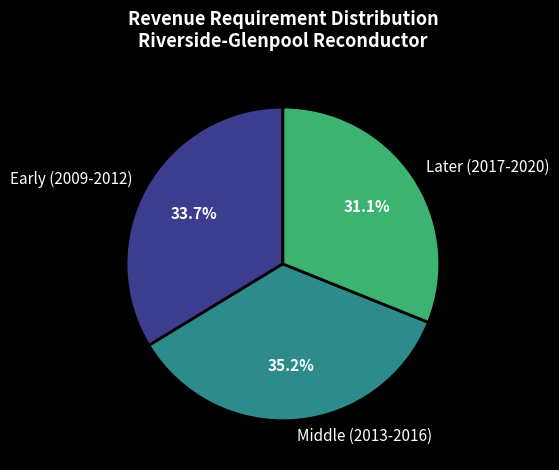

What is the ratio of the value at Early (2009-2012) to the value at Later (2017-2020)?

1.1